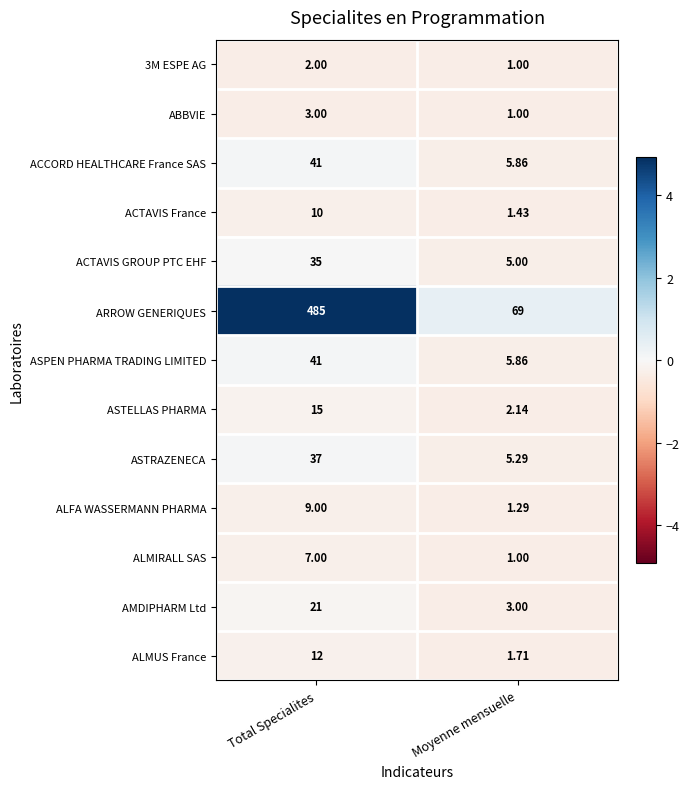

What is the total value across all series at Moyenne mensuelle?

103.6